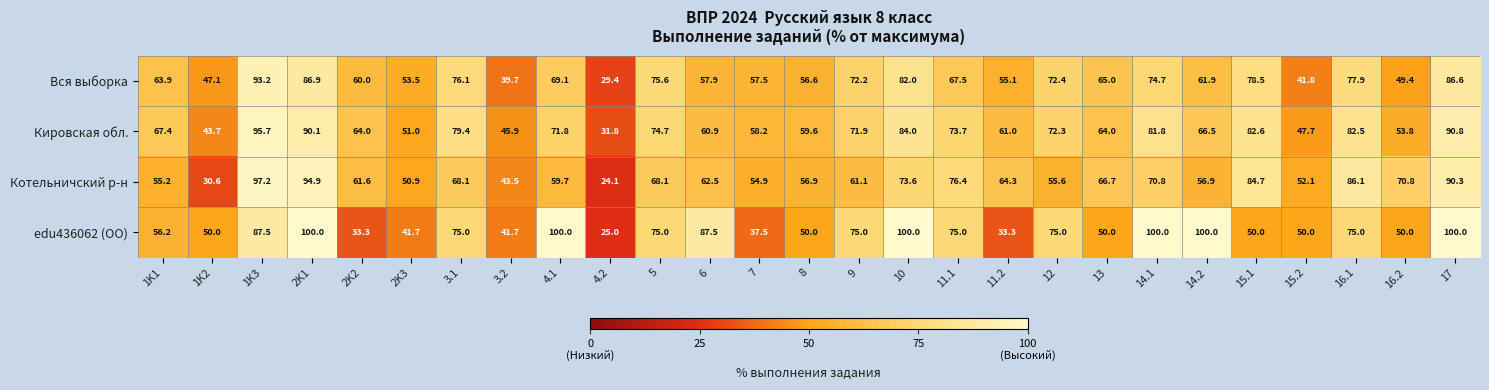

What is the highest value of the Котельничский р-н series?

97.2